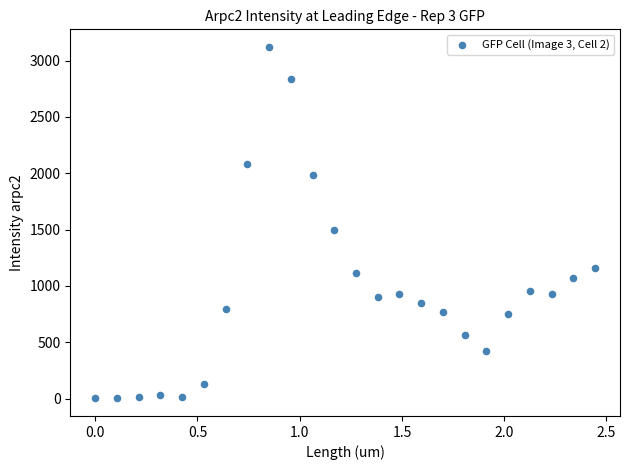

What Y value in the scatter plot is closest to 1561?

1495.7